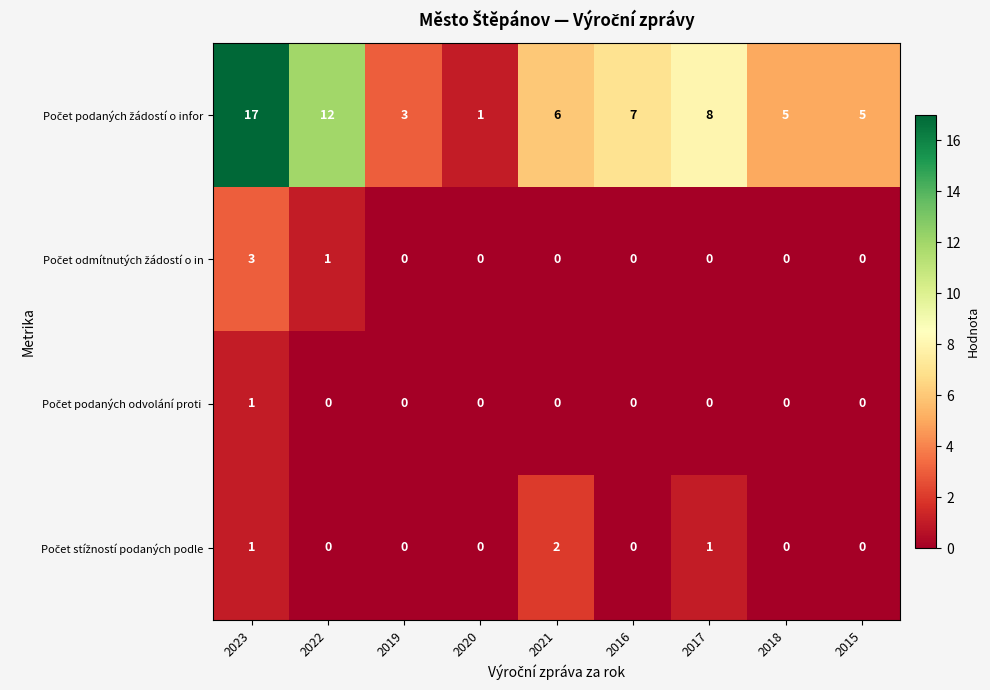

Which category has the highest value across all series?

2023